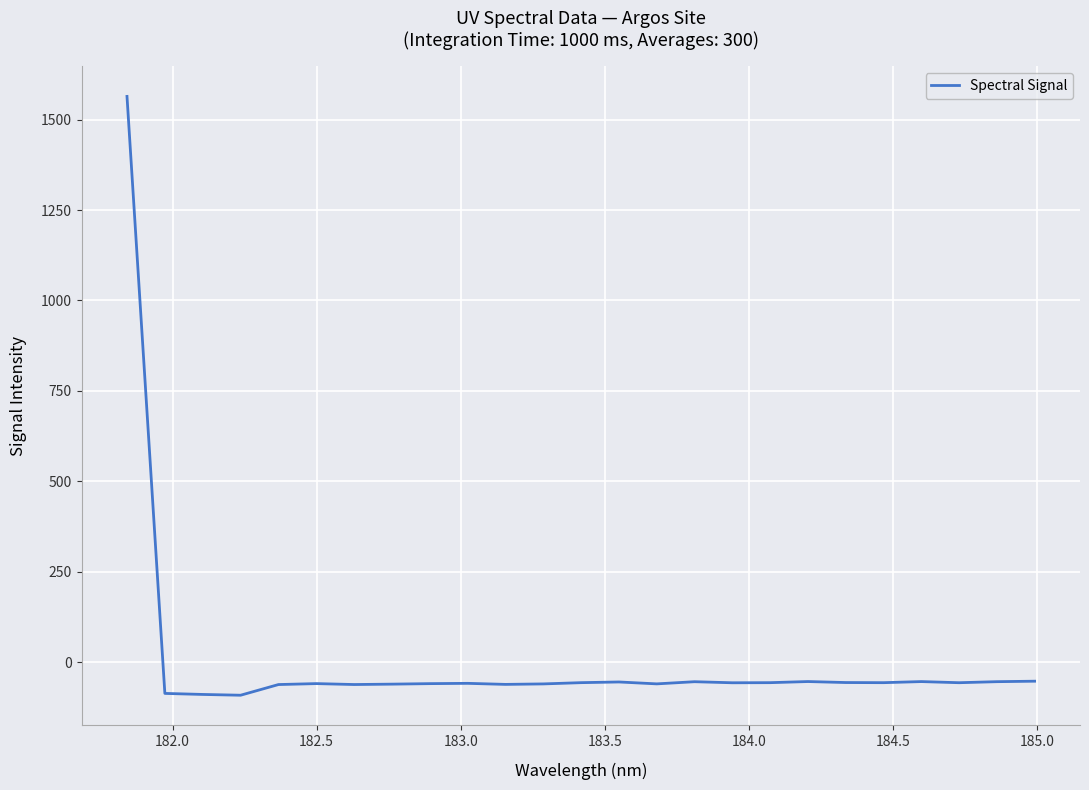

What is the difference between the maximum and minimum values?

1655.9